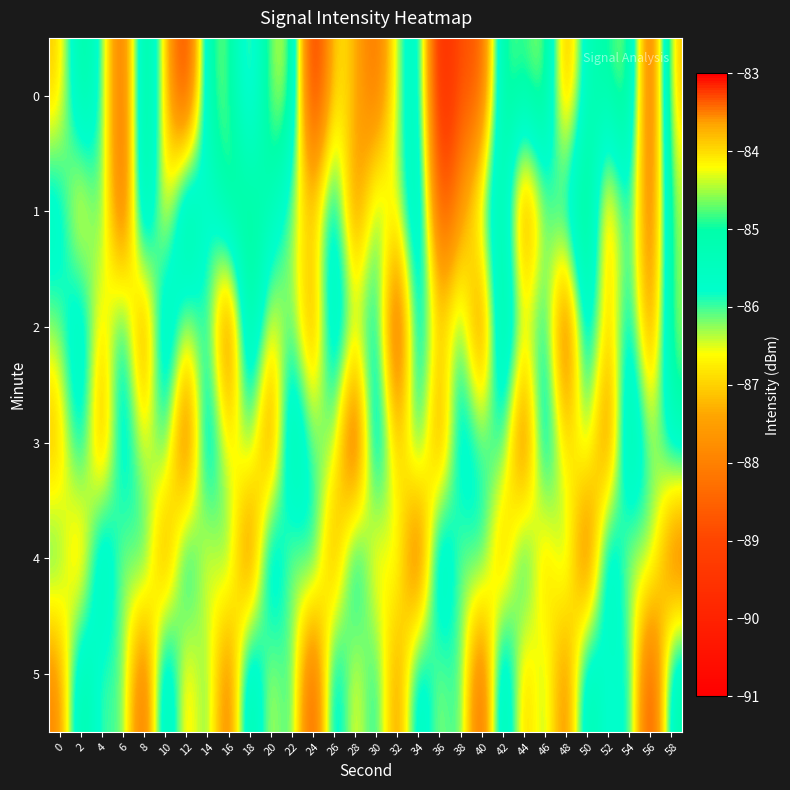

Rank the series at 36 from lowest to highest value.

0, 1, 3, 2, 5, 4